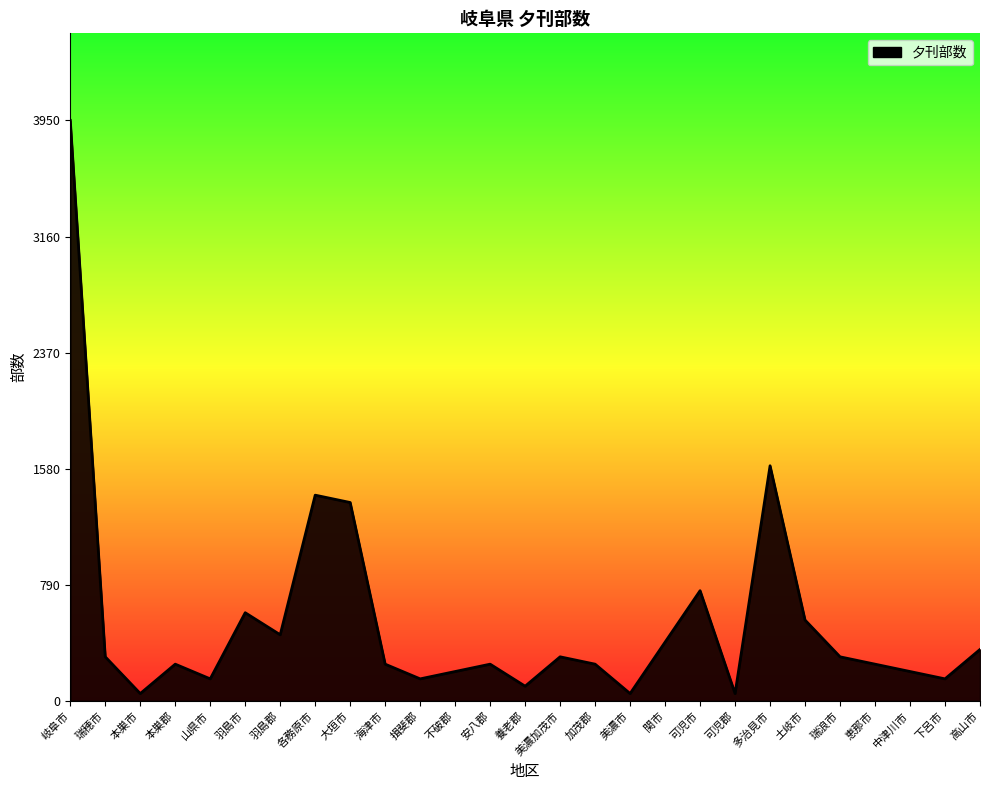

Is it true that the value at 可児市 is 750?

True